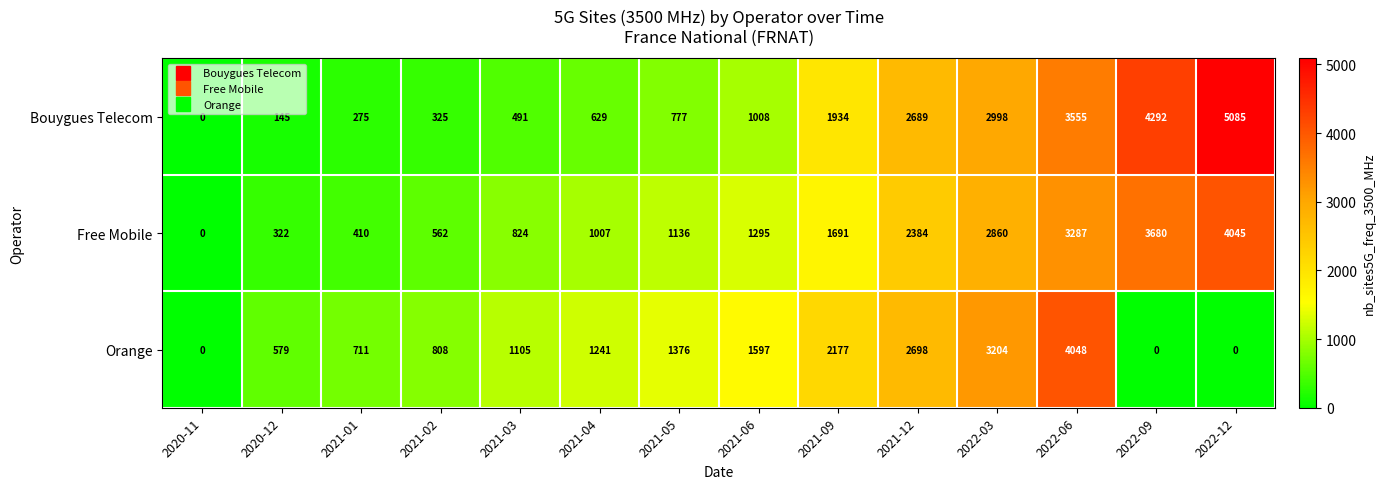

Count the number of categories in the chart.

14